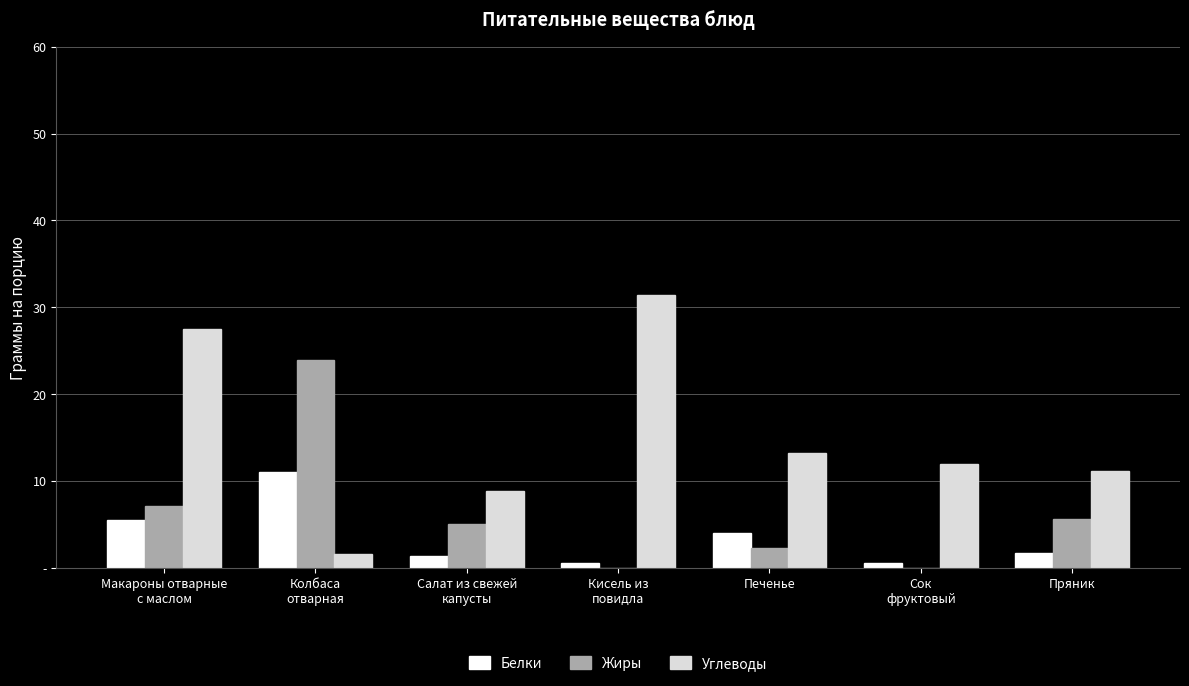

What is the difference between the highest and lowest values at Пряник?

9.4